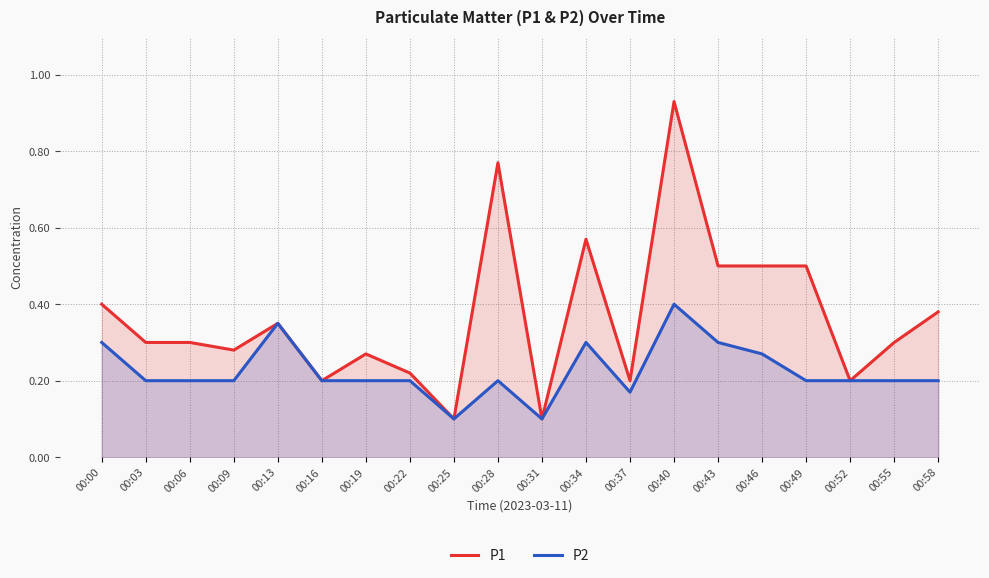

Where is P2 nearest to the value 0?

00:25